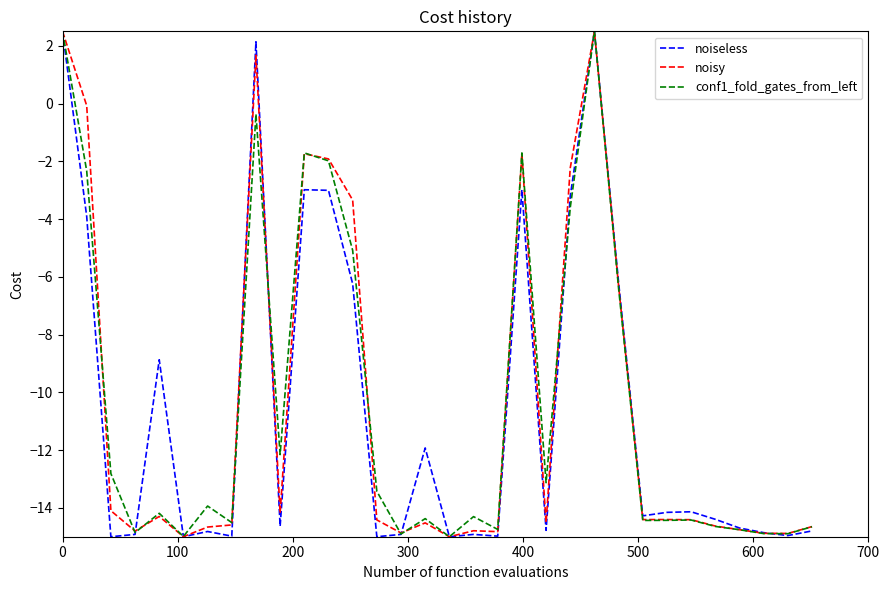

What is the greatest value displayed?

2.5